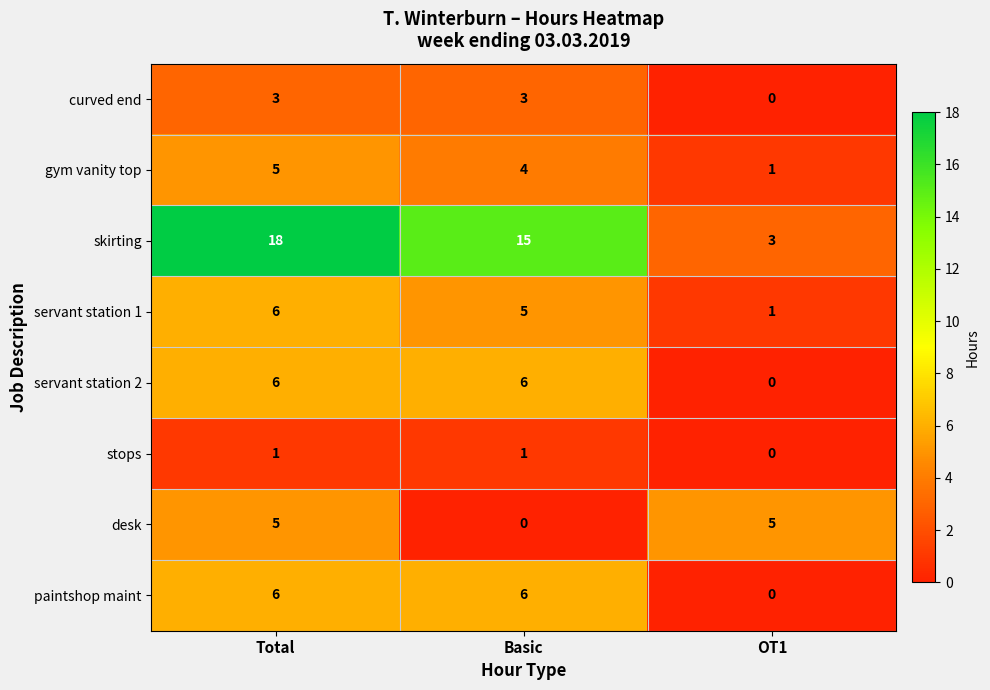

Where is gym vanity top nearest to the value 3?

Basic